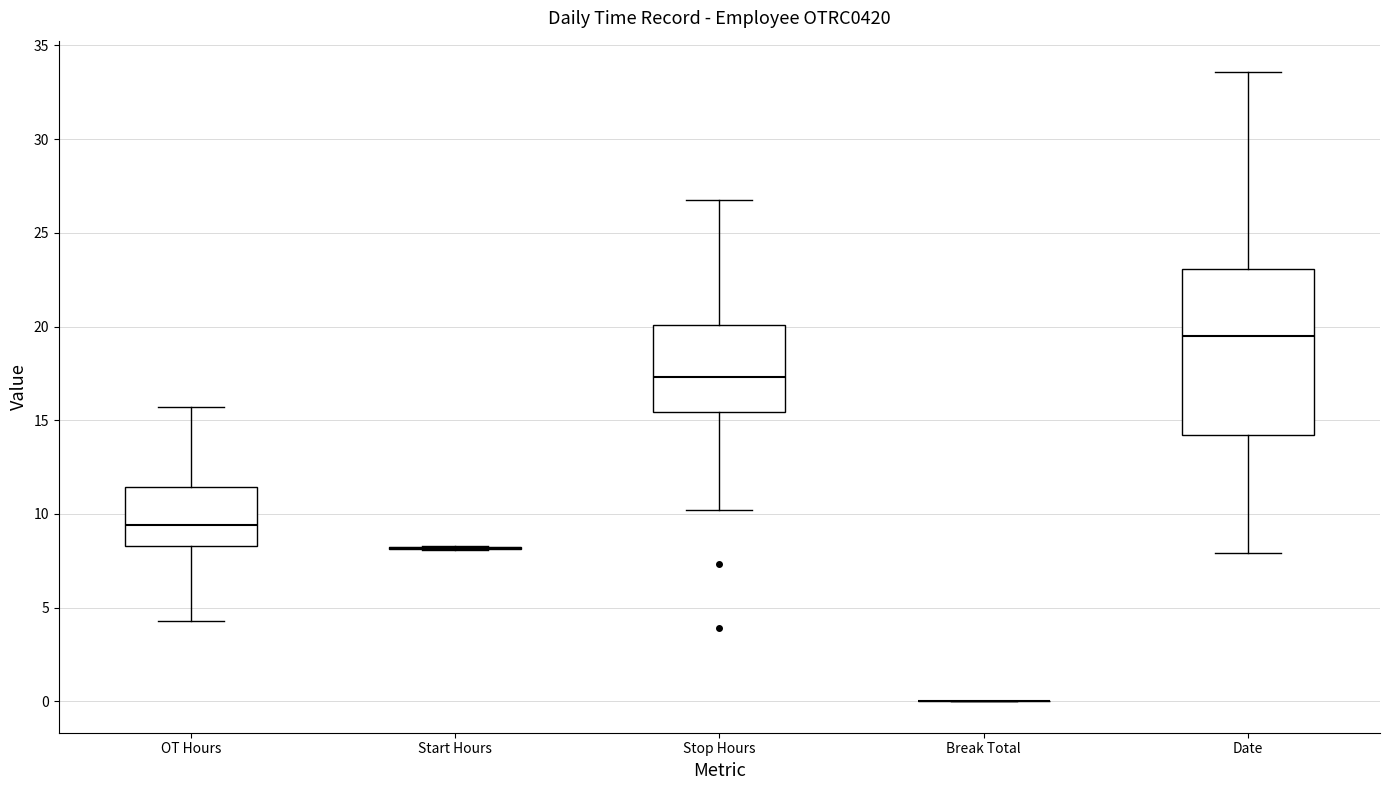

Which box is the tallest, from its lower edge to its upper edge?

Date